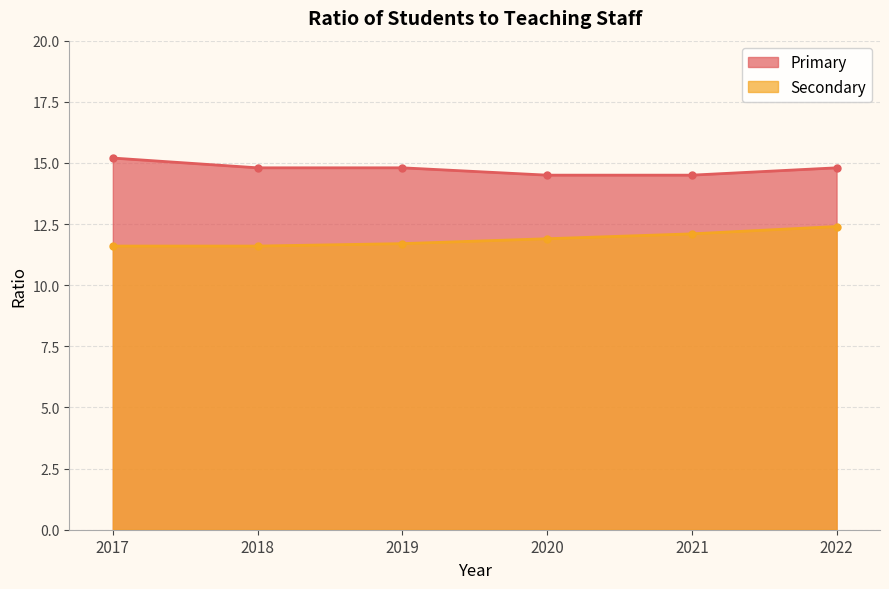

What are all the series names shown in the legend?

Primary, Secondary